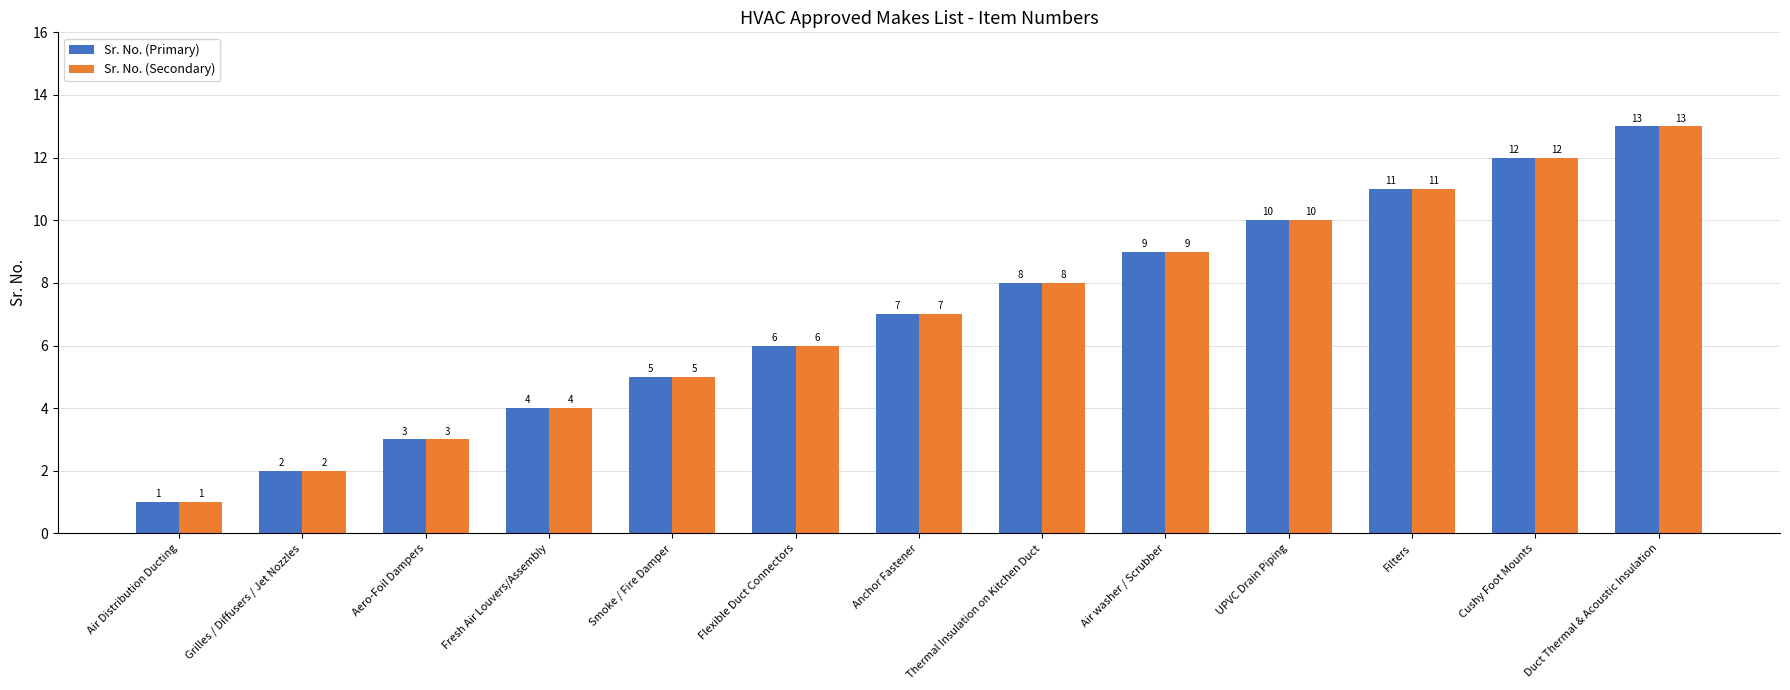

What is the label of the 3rd bar from the right?

Filters